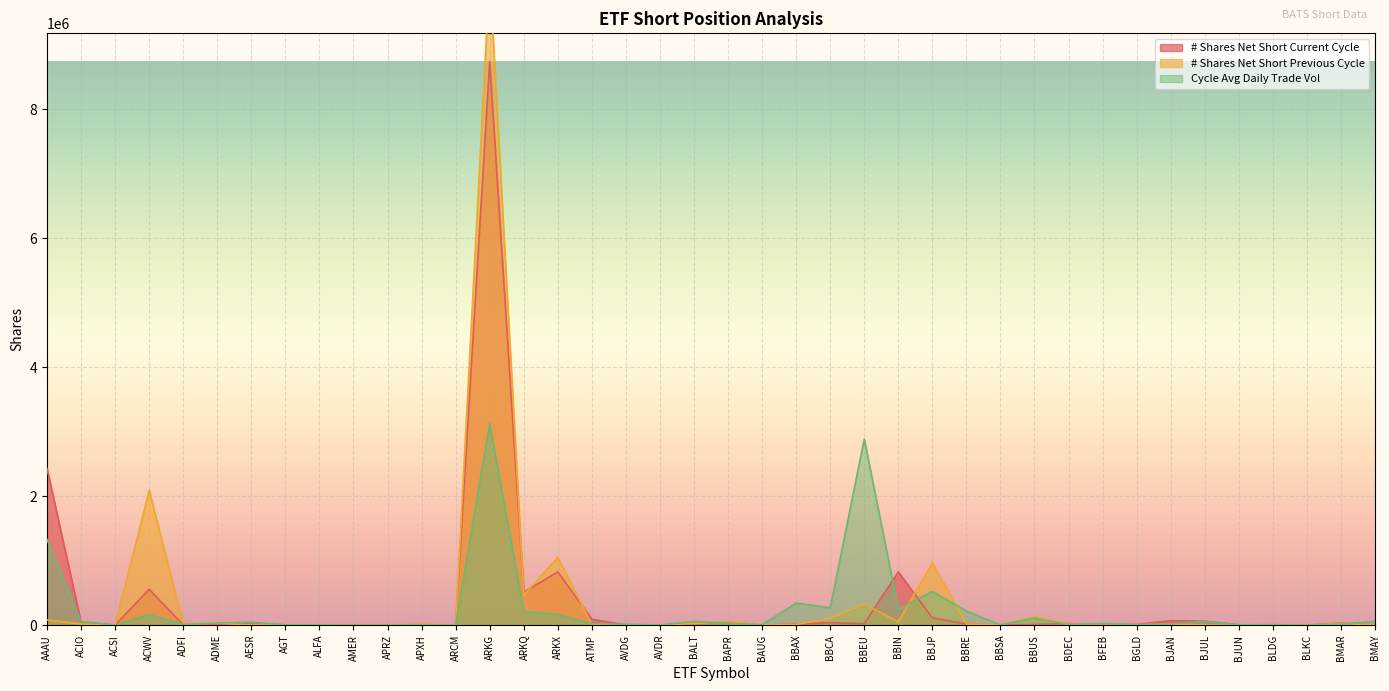

What is the difference between the maximum and minimum values in the # Shares Net Short Previous Cycle series?

10091724